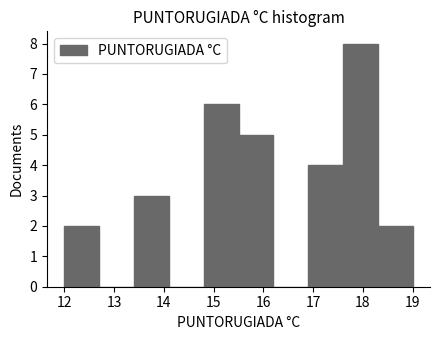

Reading left to right, transcribe this chart: for each bar, give the range it covers on the x-axis and its height. The values are not printed on the chart, so give them approximately, as read against the axis.

12.0 to 12.7: 2
12.7 to 13.4: 0
13.4 to 14.1: 3
14.1 to 14.8: 0
14.8 to 15.5: 6
15.5 to 16.2: 5
16.2 to 16.9: 0
16.9 to 17.6: 4
17.6 to 18.3: 8
18.3 to 19.0: 2